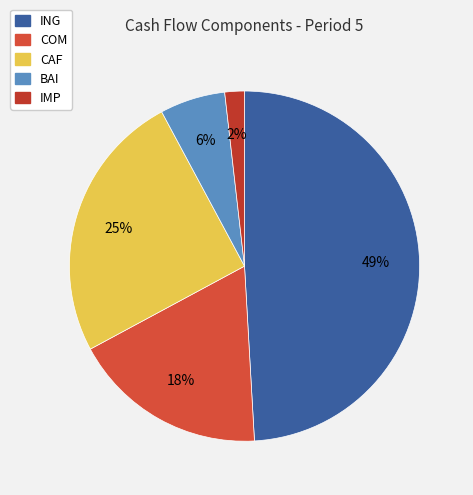

Which has a higher value, CAF or ING?

ING